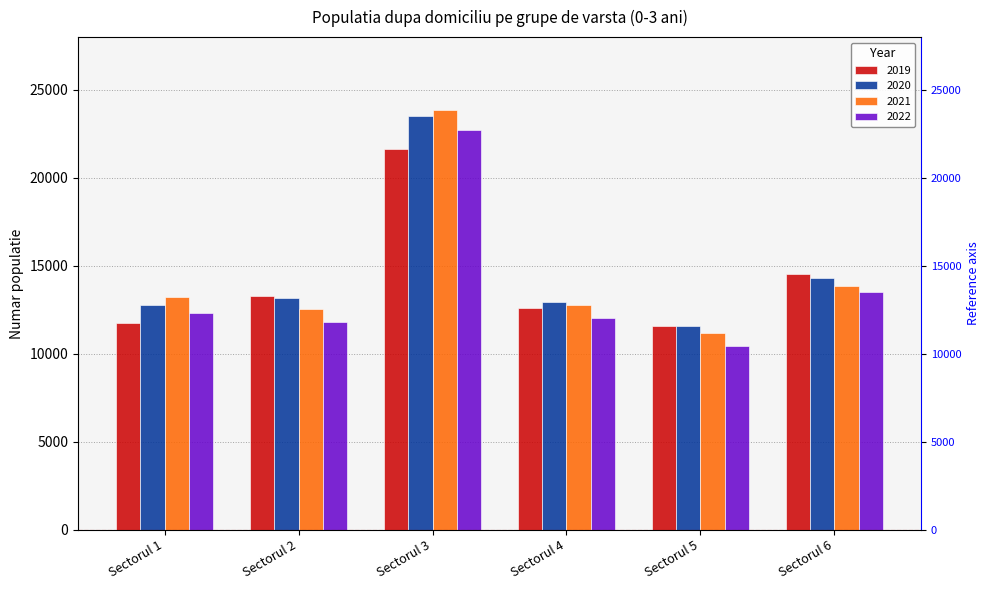

List the series in order of their peak value, lowest first.

2019, 2022, 2020, 2021